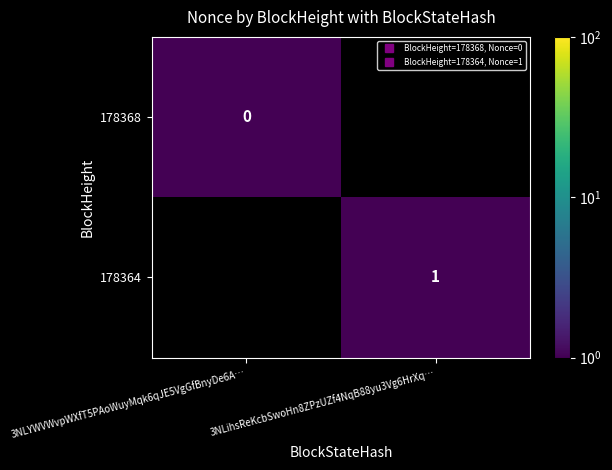

Which category has the lowest value in the 178368 series?

3NLYWVWvpWXfT5PAoWuyMqk6qJE5VgGfBnyDe6A…